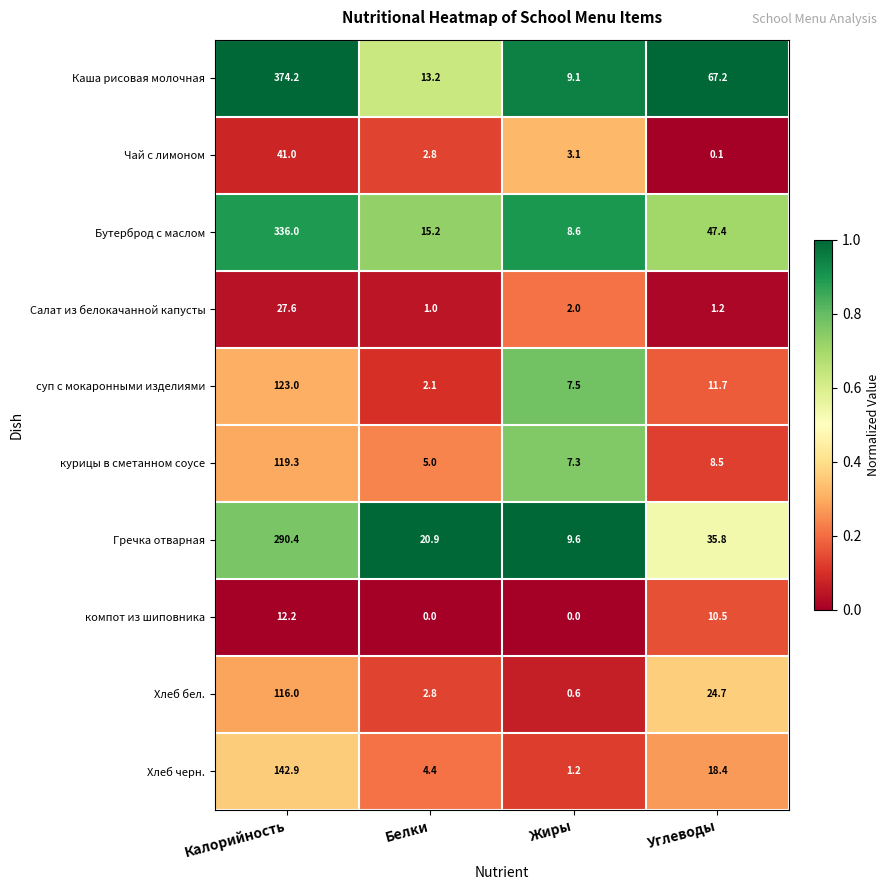

Is it true that курицы в сметанном соусе equals 70.2 at Калорийность?

False